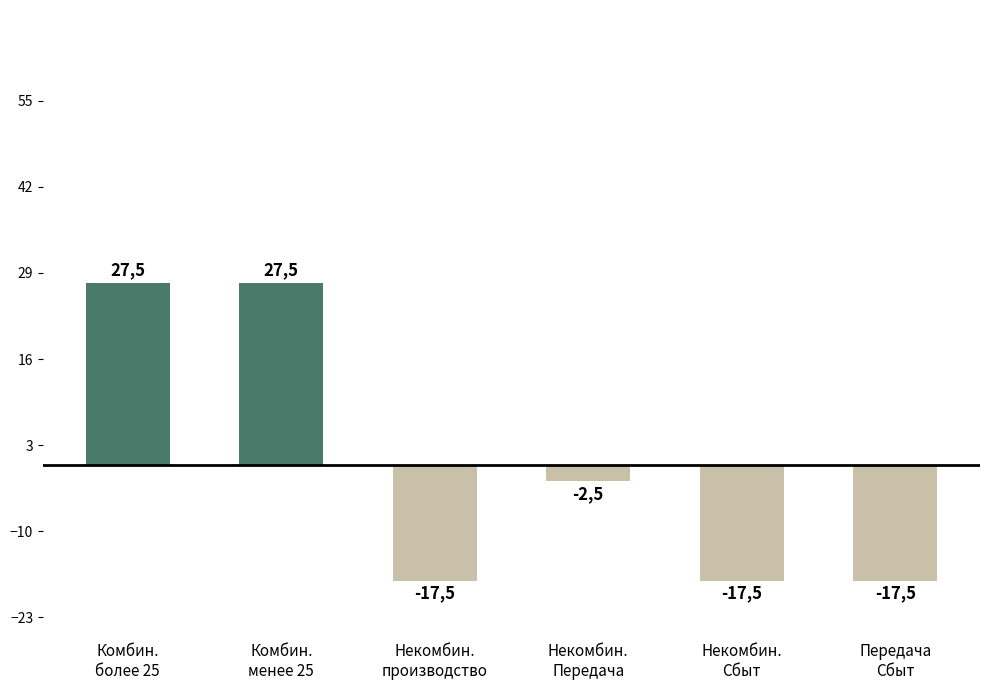

Does the chart contain any negative values?

Yes